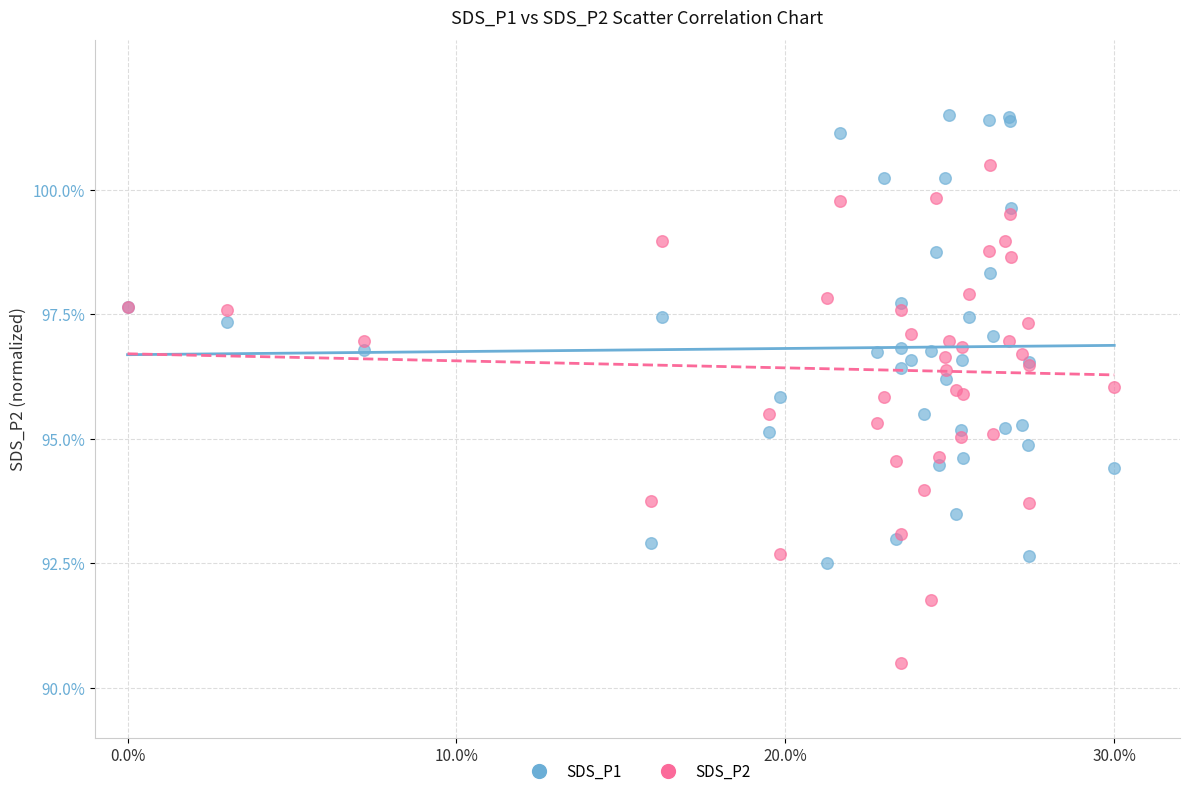

Which series contains the lowest Y value?

SDS_P2